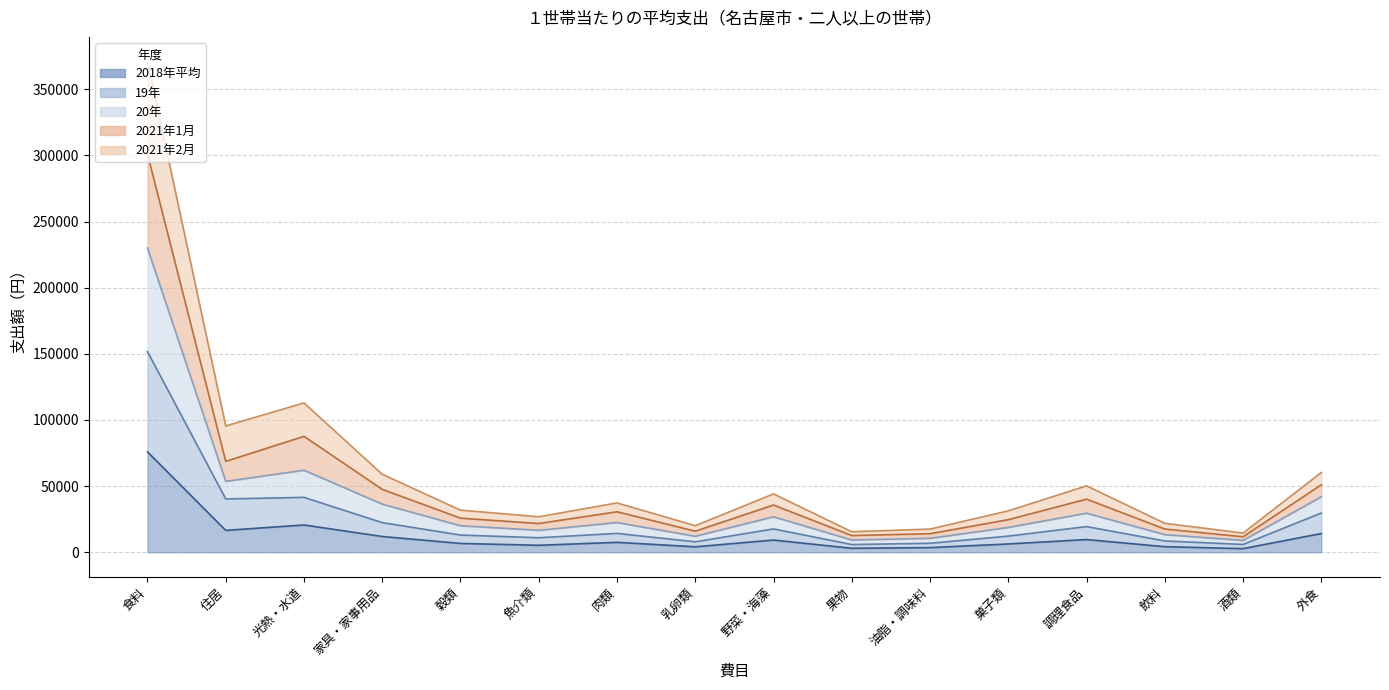

True or false: 2018年平均 has more than 2 interior local peaks.

True